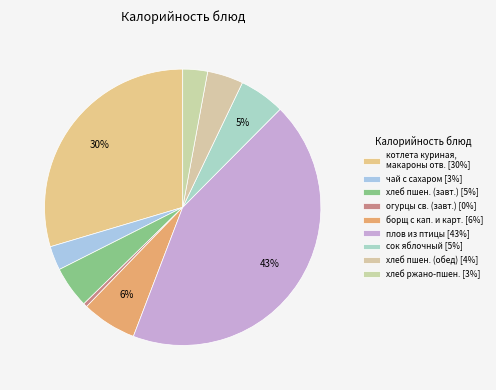

How many slices are in this pie chart?

9